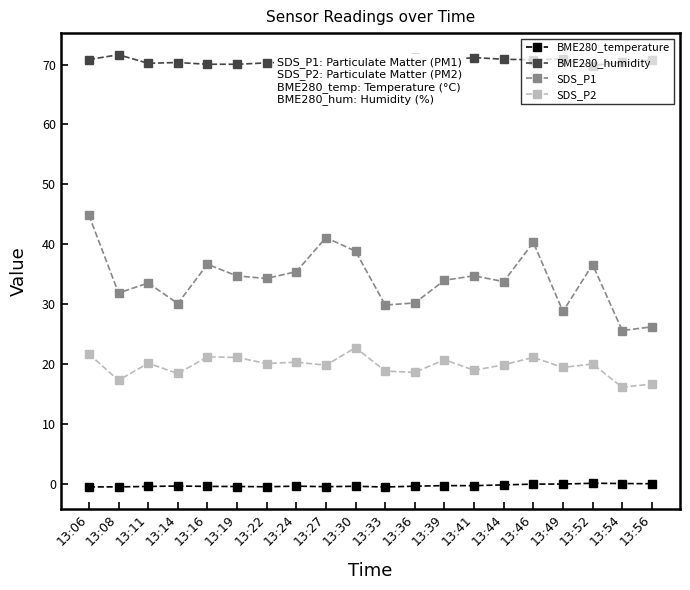

Read the SDS_P1 value at 13:33.

29.9